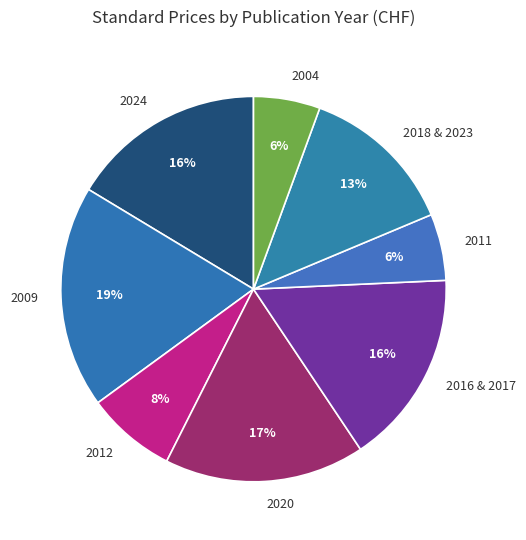

Count the number of slices in the pie.

8